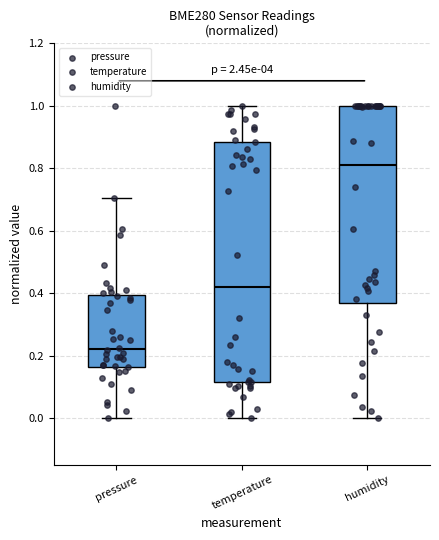

Where does the median line of the box for humidity sit on the y-axis? The values are not printed on the chart, so give them approximately, as read against the axis.

0.82